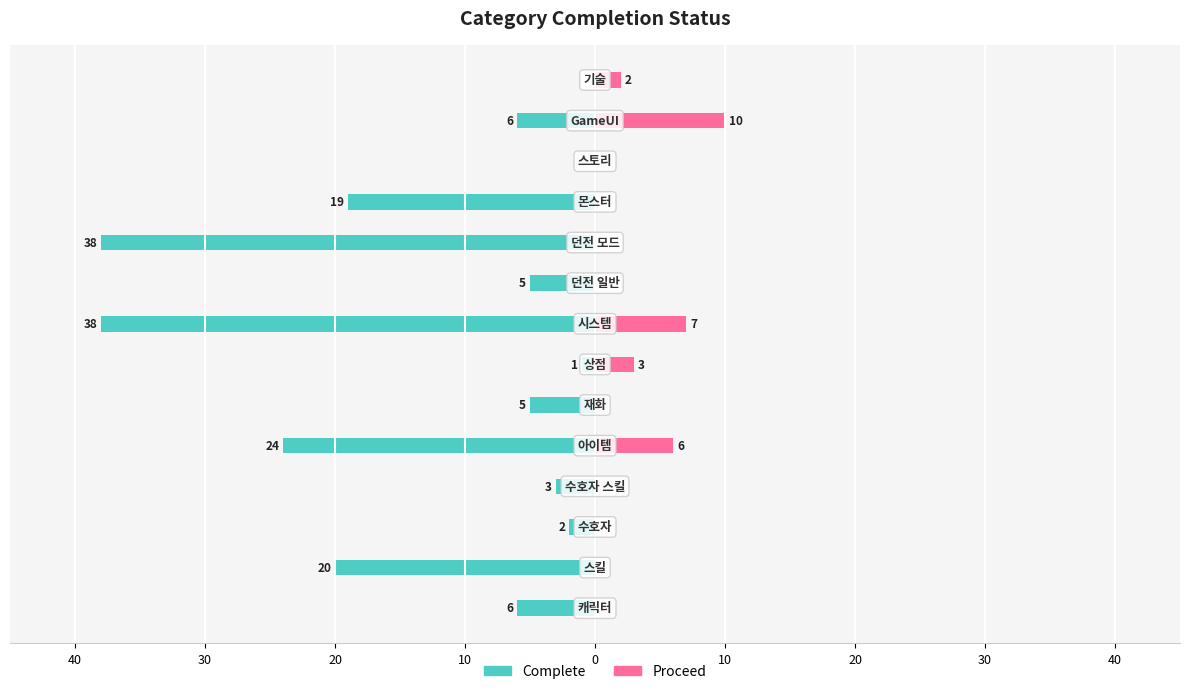

True or false: Complete has a value of -2 at 10.

False